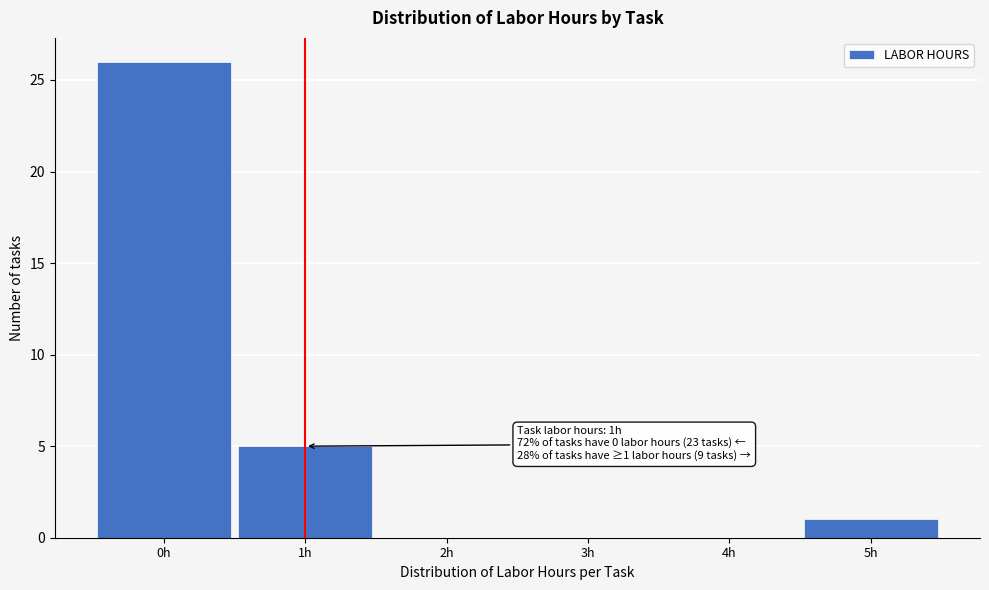

Over which range of the x-axis is the bar tallest?

-0.5 to 0.5